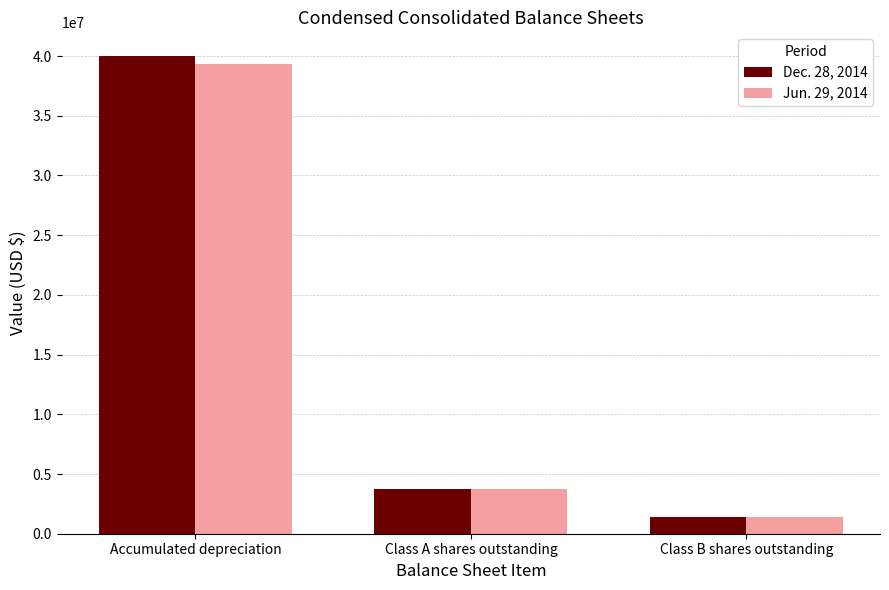

What are all the series names shown in the legend?

Dec. 28, 2014, Jun. 29, 2014